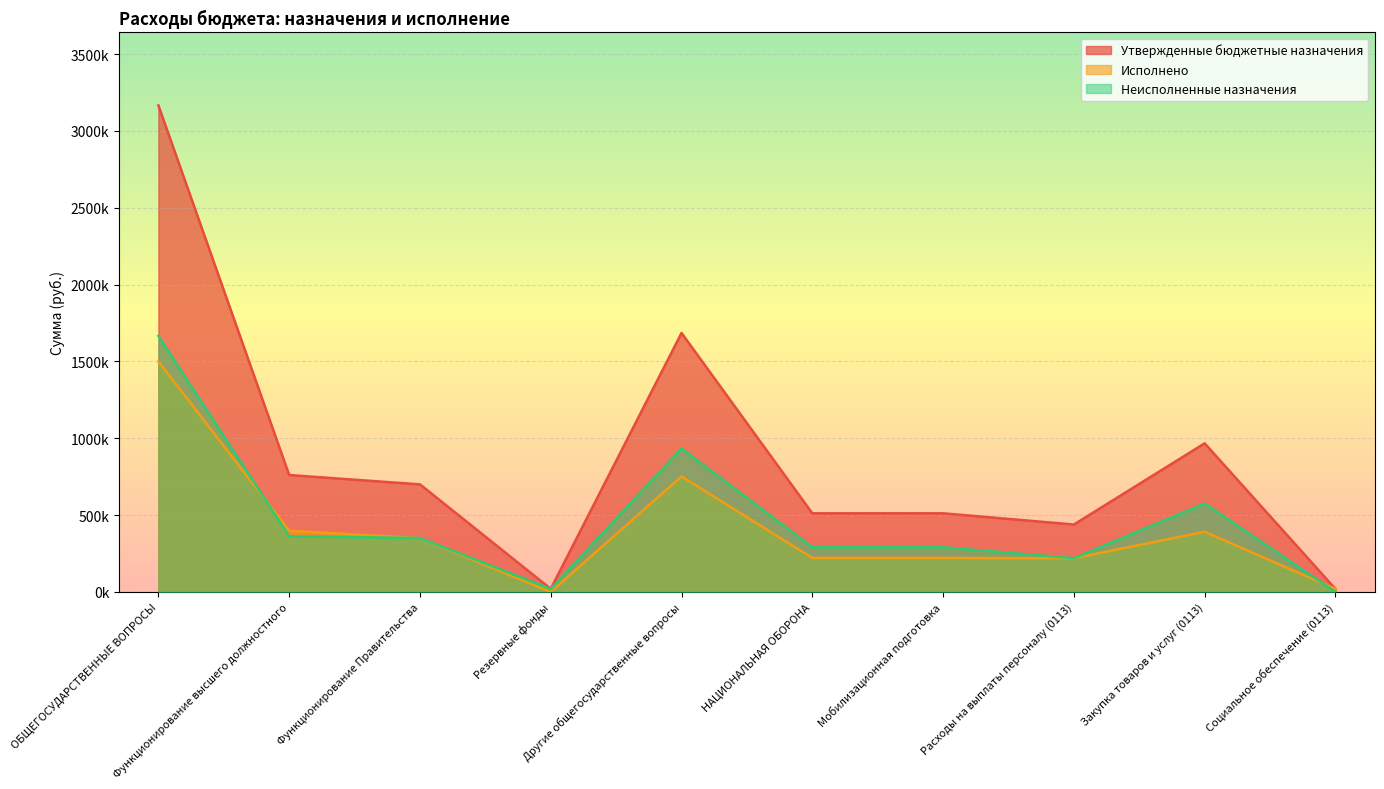

List the series in order of their peak value, highest first.

Утвержденные бюджетные назначения, Неисполненные назначения, Исполнено